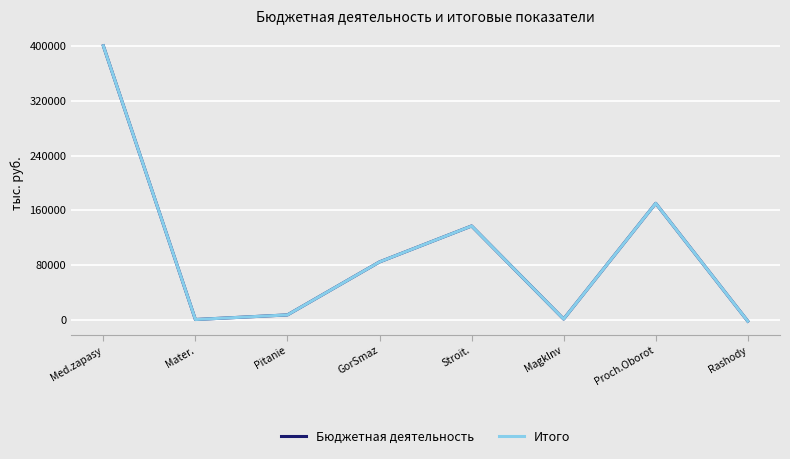

What position from the left is MagkInv?

6